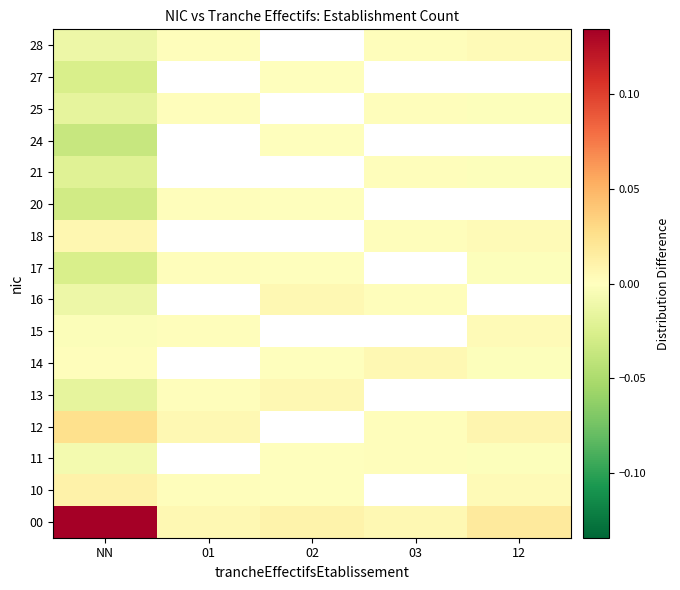

How many data points does each series have?

5